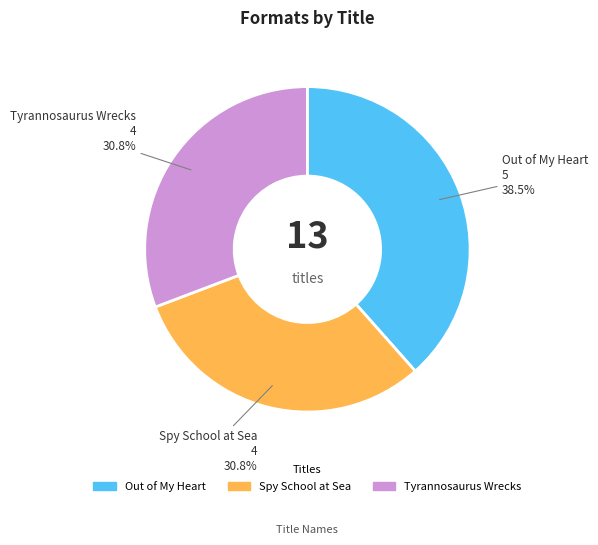

To the nearest percent, what is the combined percentage of Out of My Heart and Spy School at Sea?

69%